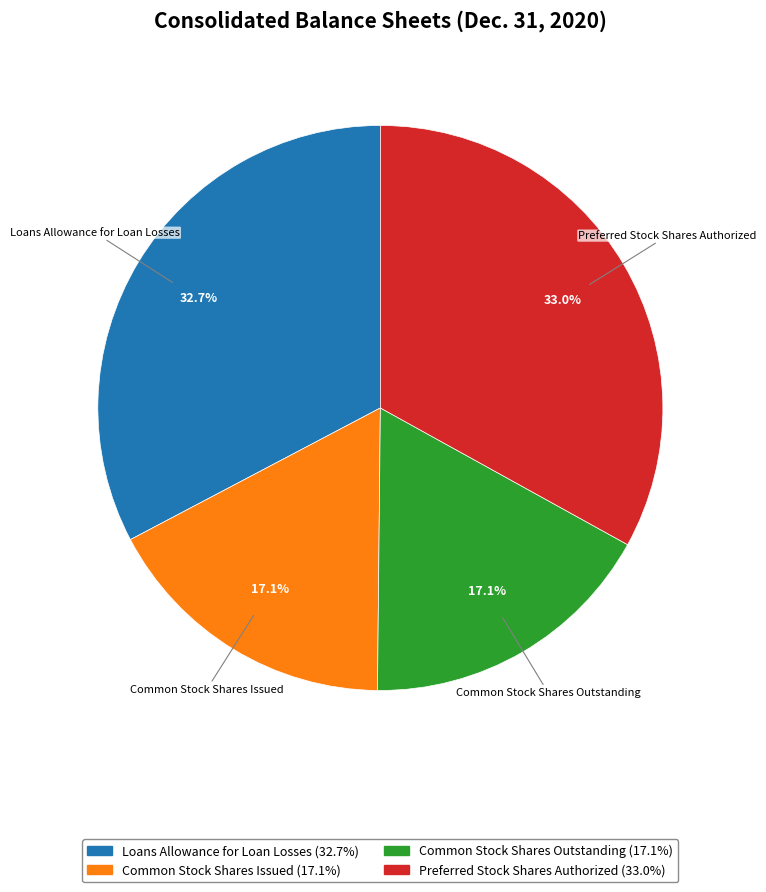

Is there a majority slice in this chart?

No